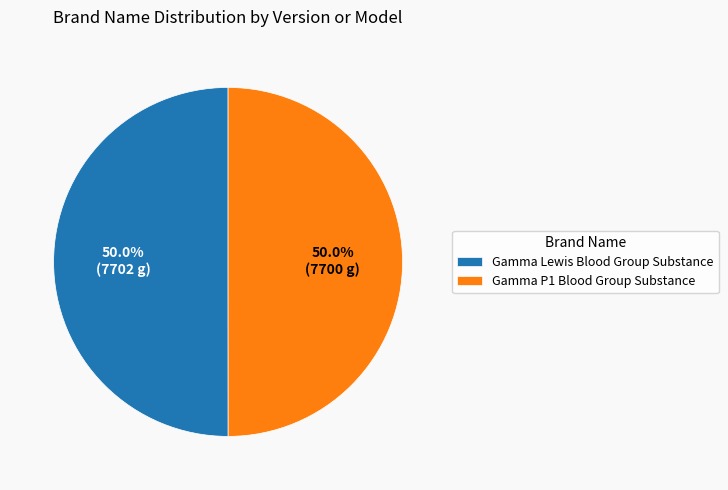

What portion of the pie excludes Gamma P1 Blood Group Substance?

50.0%